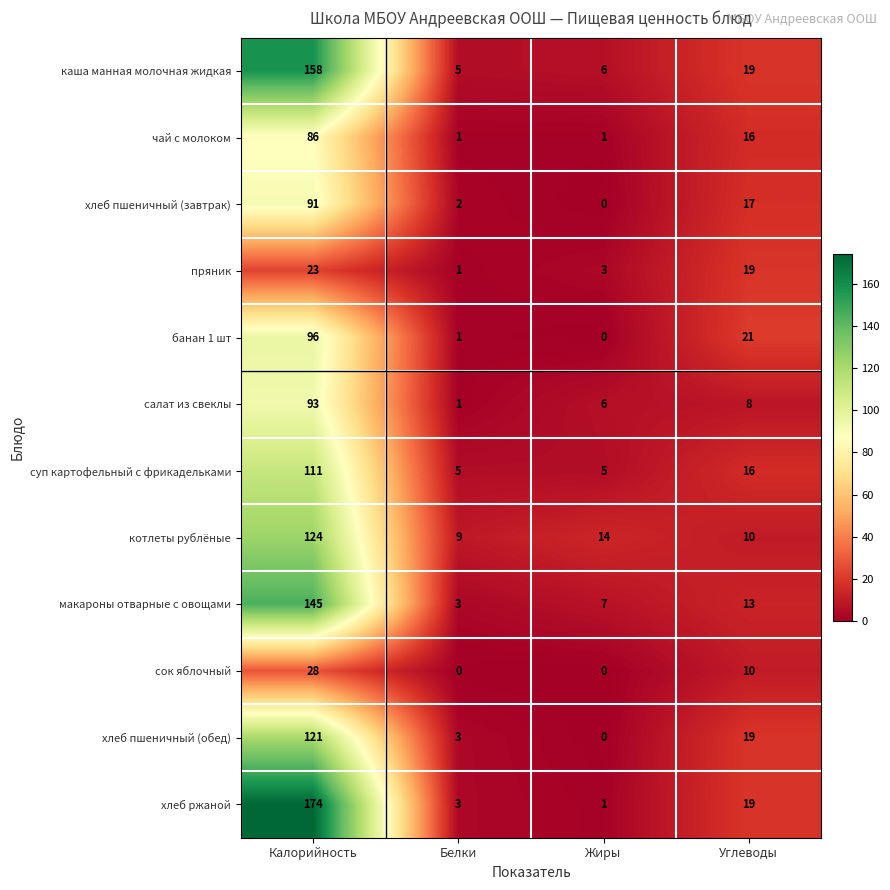

Which series has the largest total across all categories?

хлеб ржаной